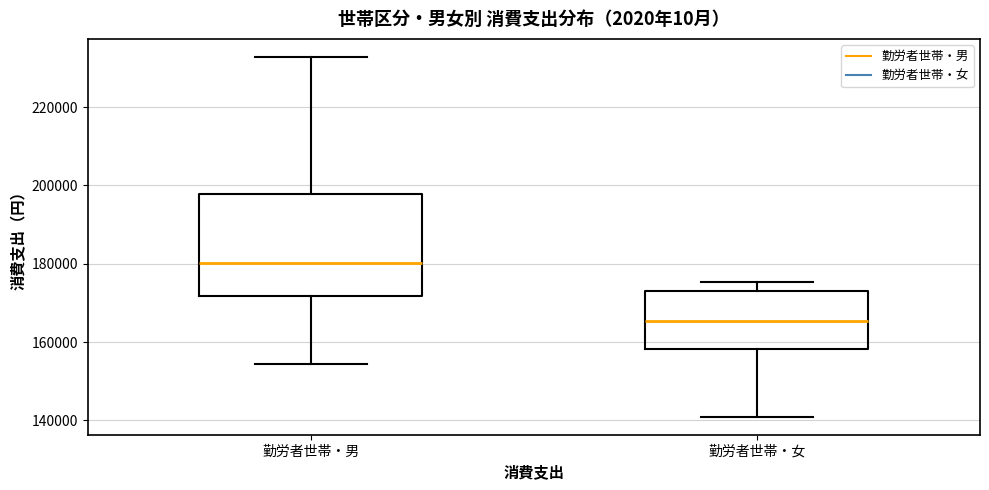

Which box has the highest median line?

勤労者世帯・男